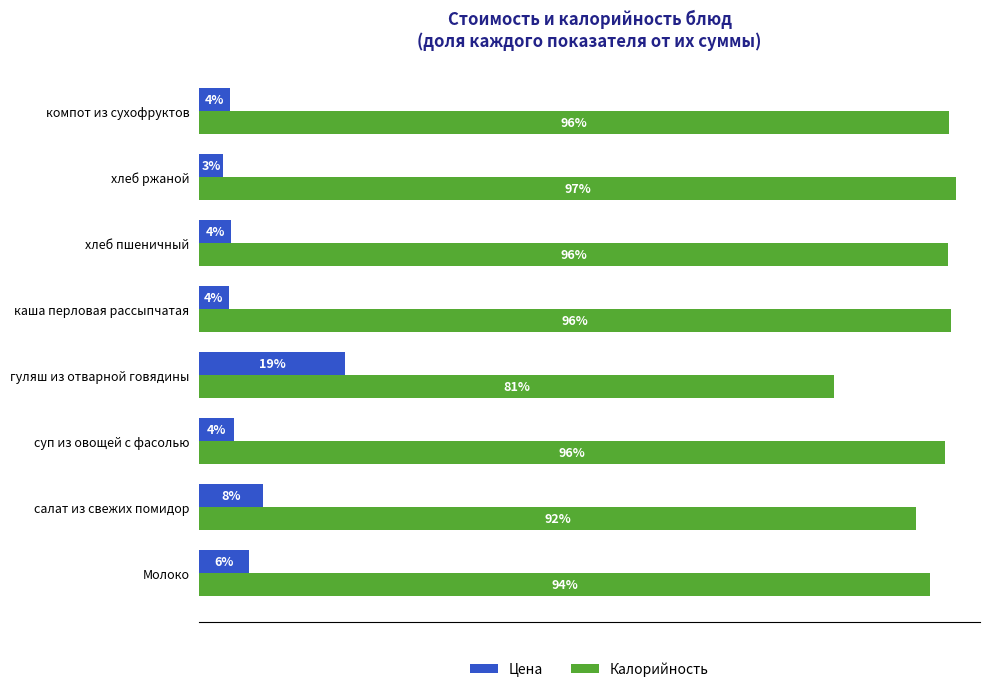

At which label does Калорийность reach its peak?

хлеб ржаной